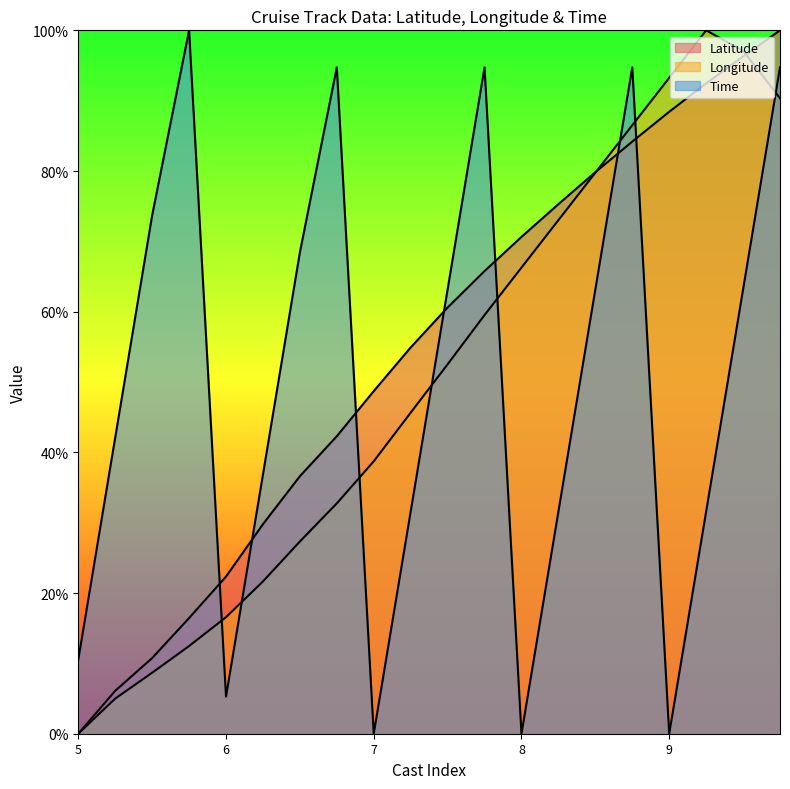

True or false: Time has a value of 154.9 at 9.

False